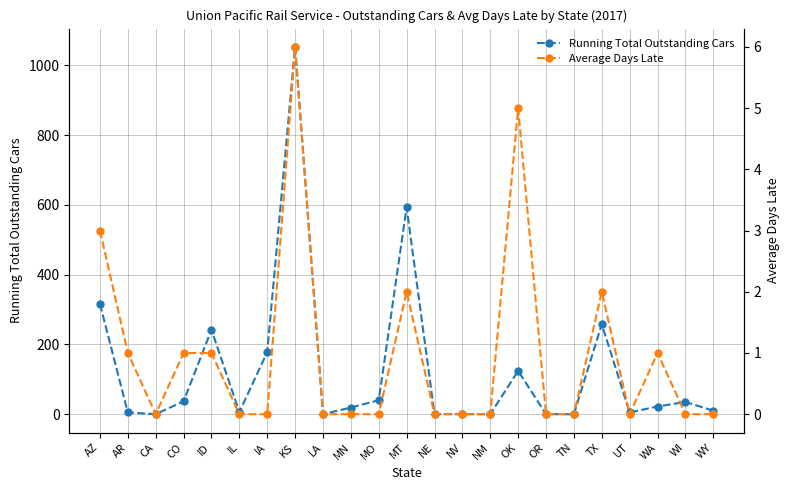

At how many categories does at least one series exceed 724?

1